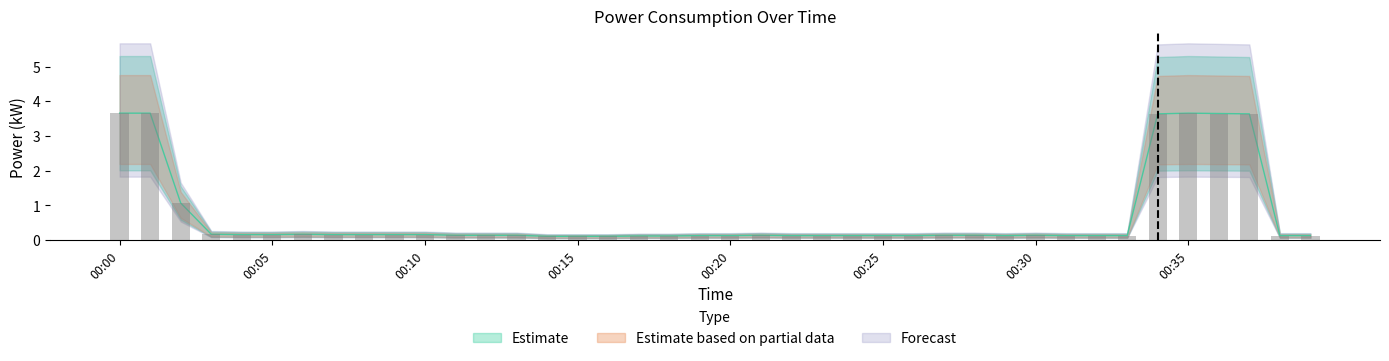

Which category has the highest value in the Forecast series?

00:00